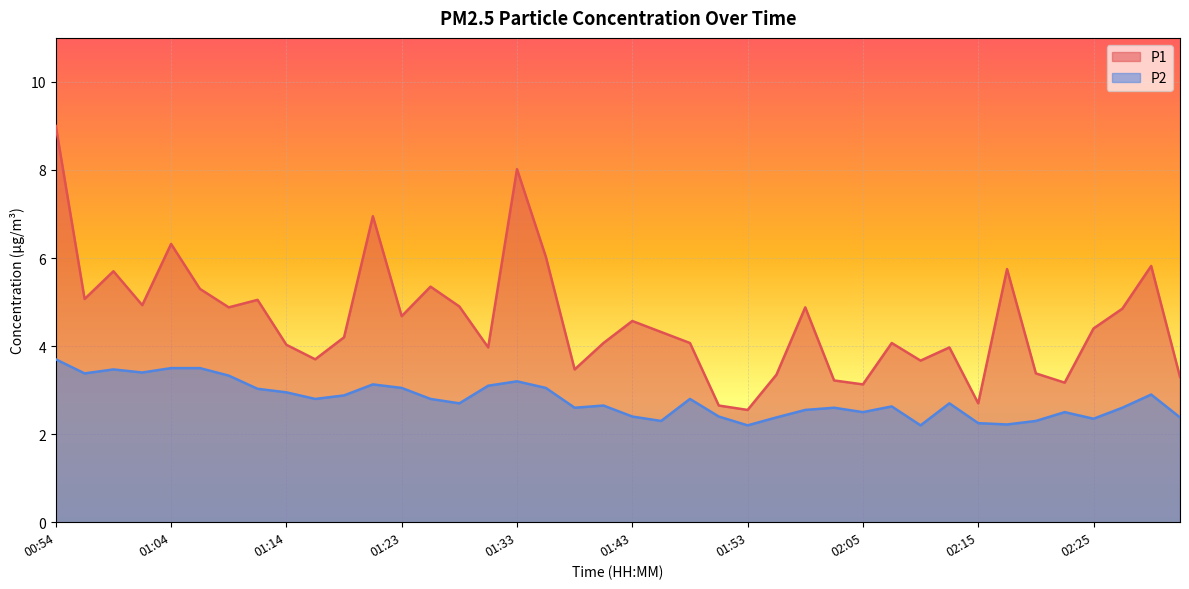

True or false: P2 and P1 cross at least once.

False